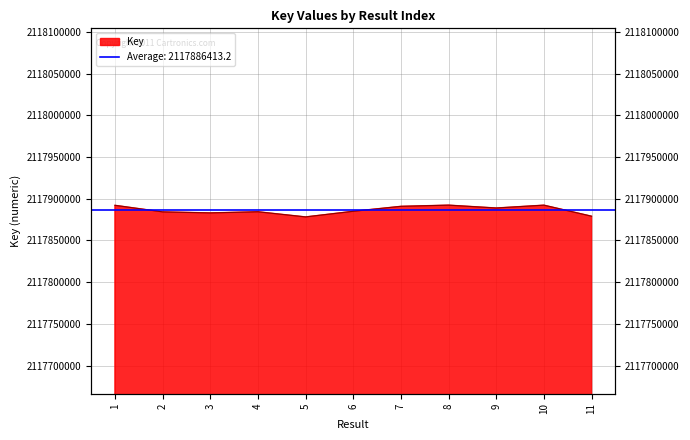

The value at 11 is 2117879060. True or false?

True